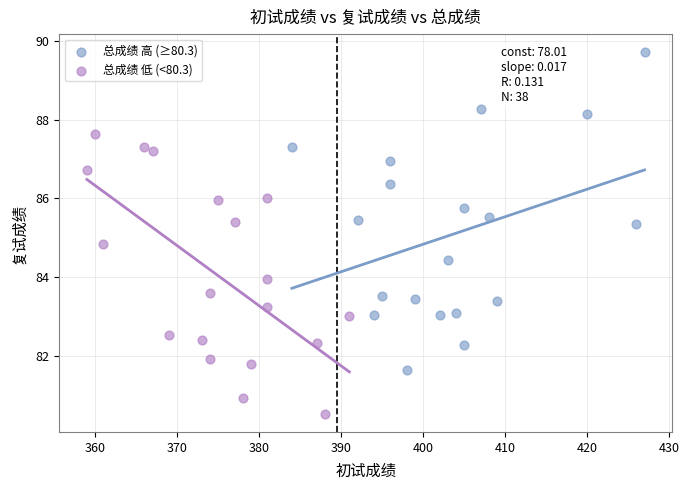

Which series contains the lowest Y value?

总成绩 低 (<80.3)